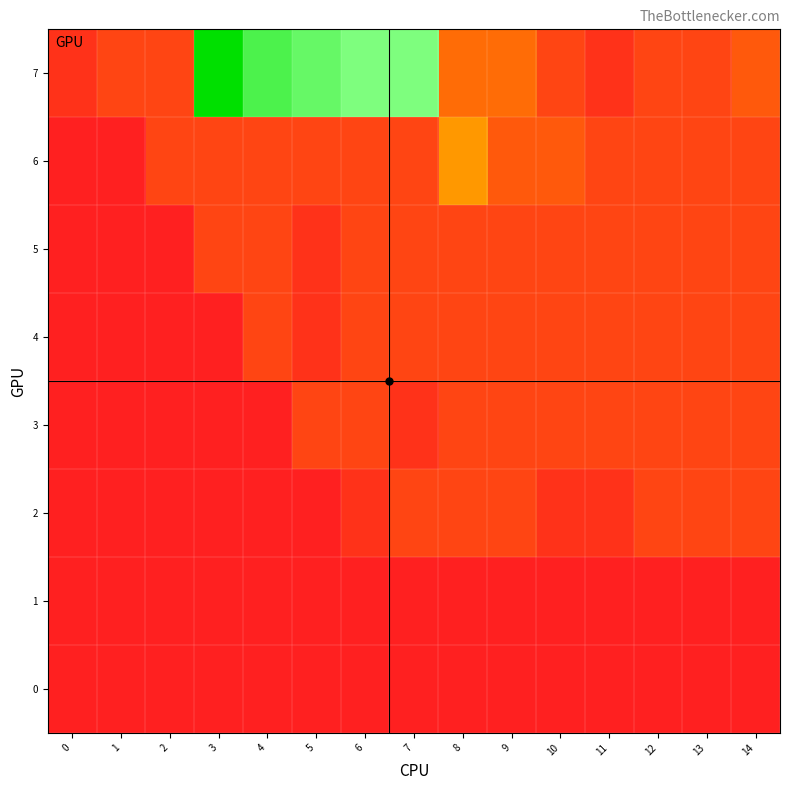

How many categories are shown in the chart?

15